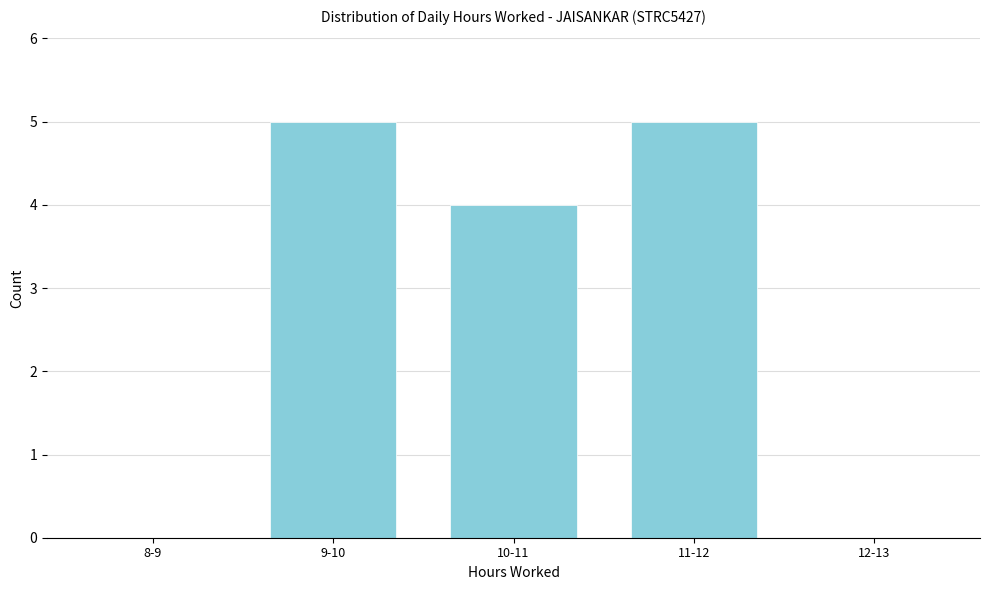

Reading left to right, transcribe all the data shown in this chart.

8-9=0	9-10=5	10-11=4	11-12=5	12-13=0